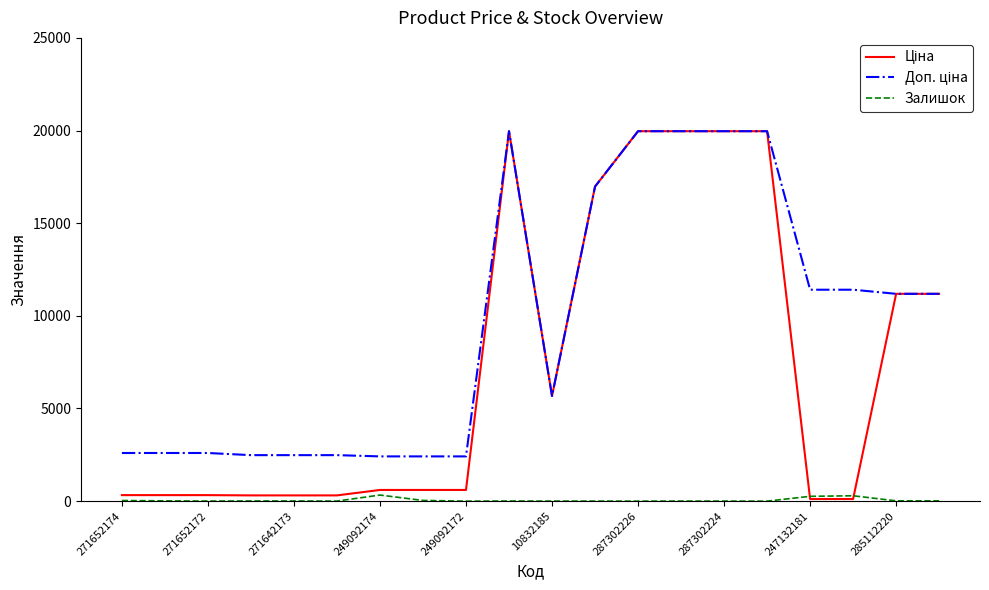

What is the maximum value shown in the chart?

19964.2